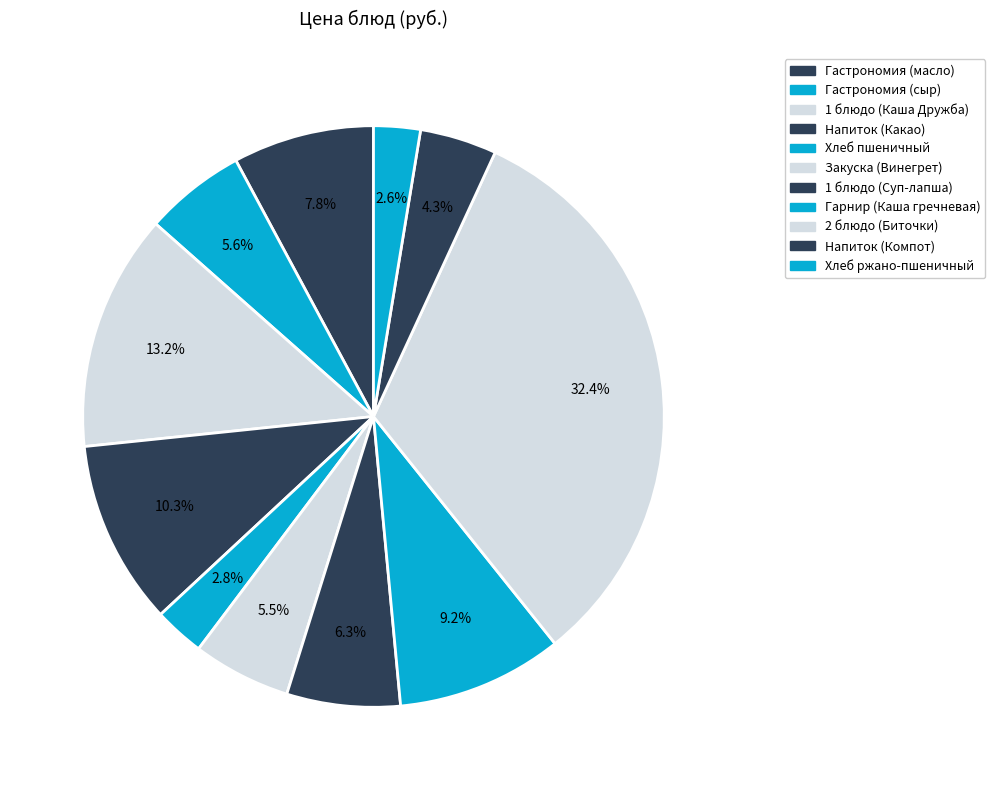

Which category has the smallest portion of the pie?

Хлеб ржано-пшеничный